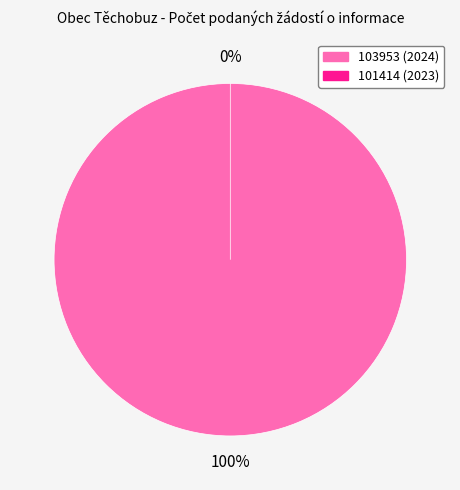

Which category accounts for the majority?

103953 (2024)